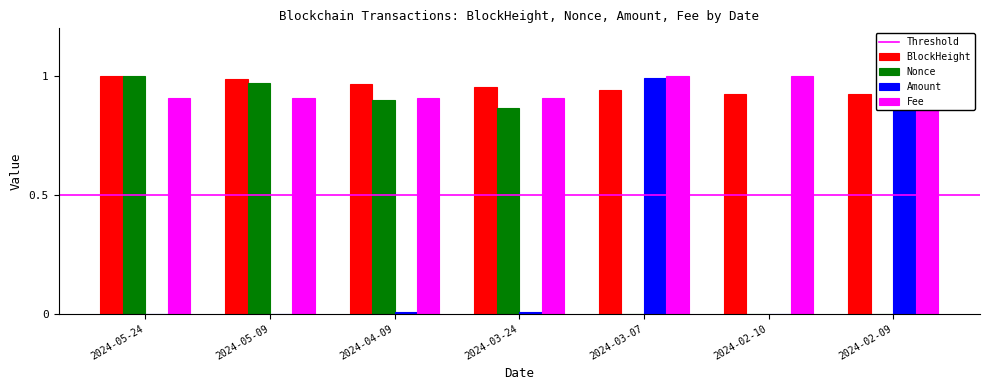

At 2024-02-10, list the series in order from smallest to largest.

Nonce, Amount, BlockHeight, Fee